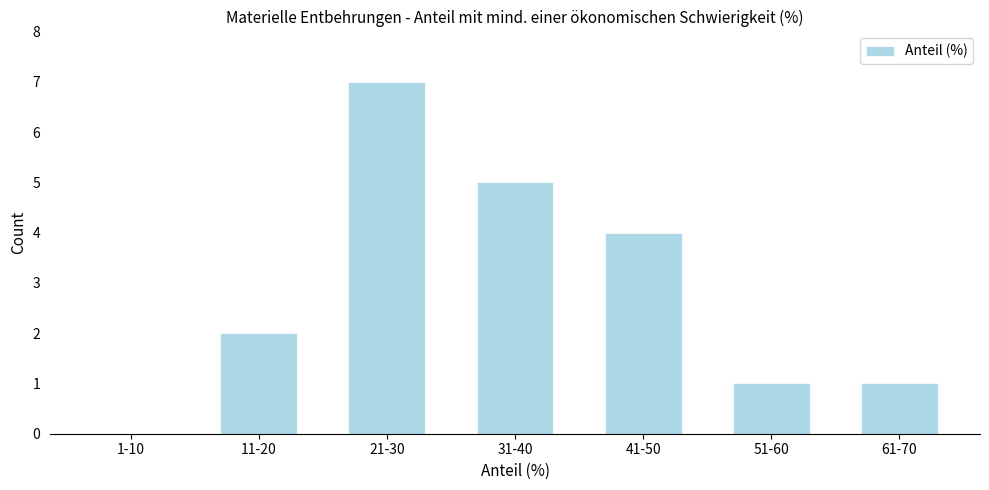

Reading left to right, transcribe all the data shown in this chart.

1-10=0	11-20=2	21-30=7	31-40=5	41-50=4	51-60=1	61-70=1